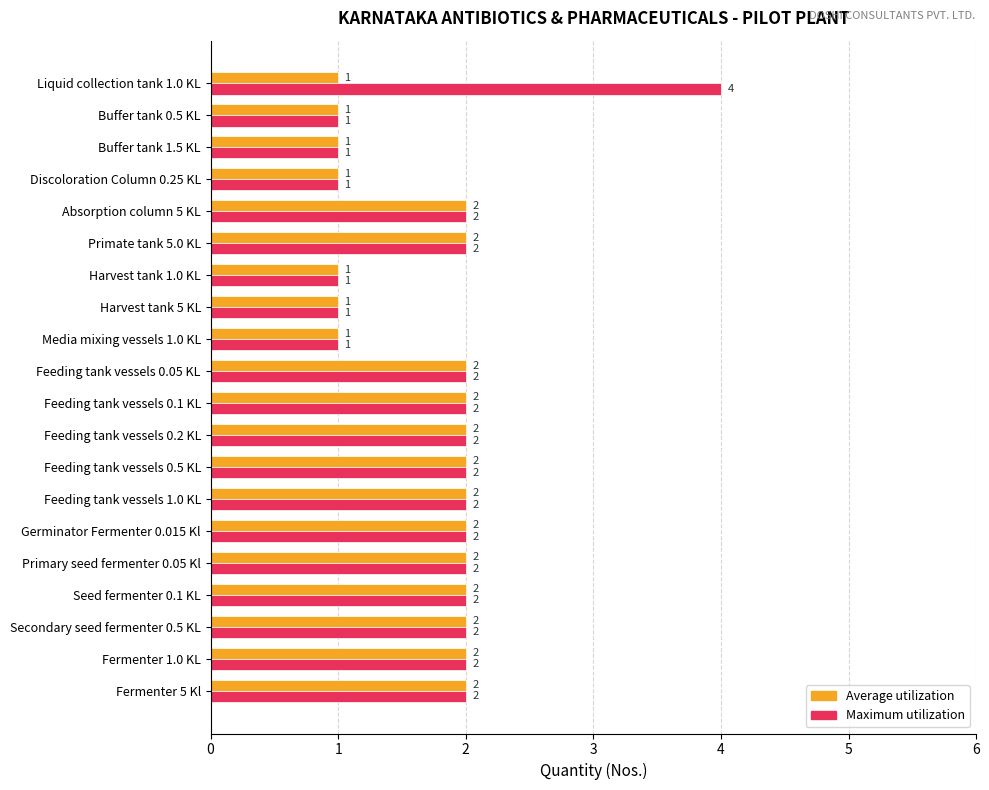

Is it true that Maximum utilization equals 1 at Buffer tank 0.5 KL?

True